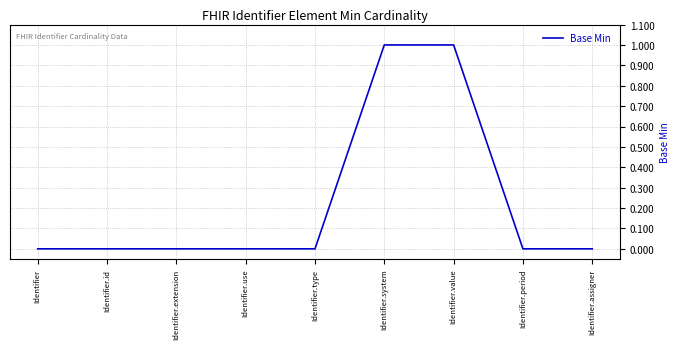

The chart shows a value of 1 at Identifier.system. True or false?

True